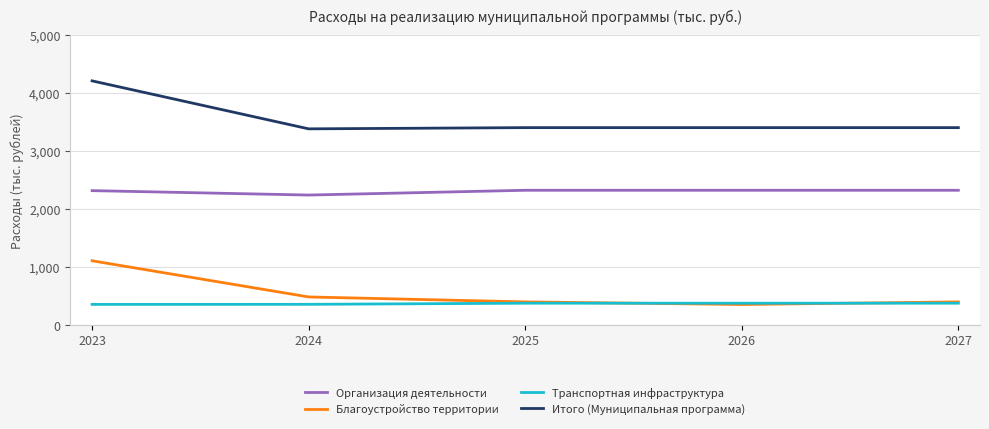

The Транспортная инфраструктура series shows 353.0 at 2023. True or false?

True